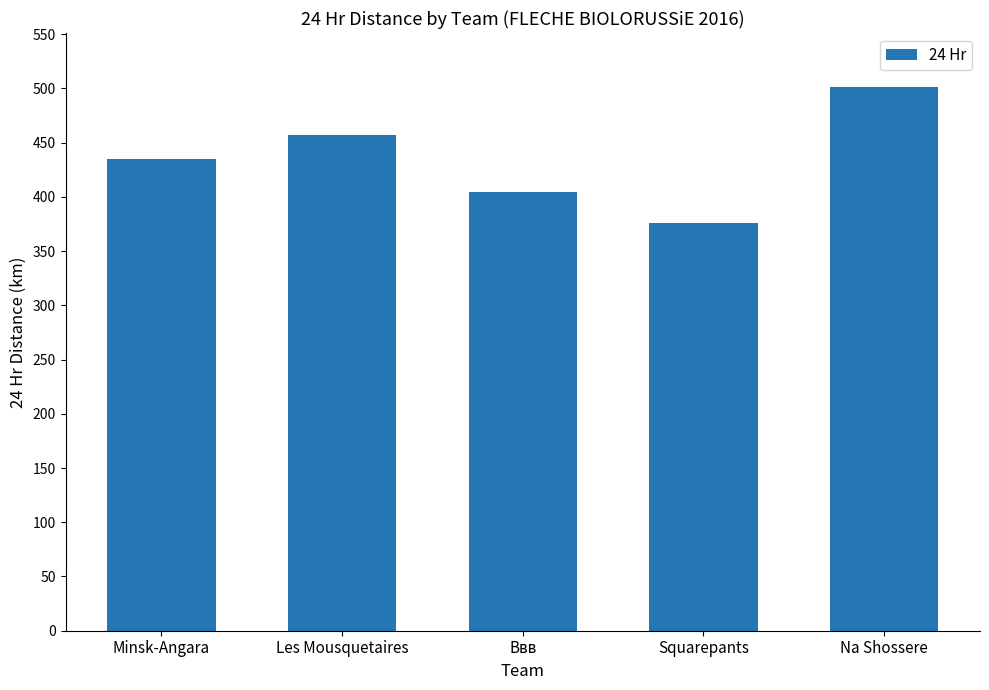

Rank the categories by value from lowest to highest.

Squarepants, Ввв, Minsk-Angara, Les Mousquetaires, Na Shossere